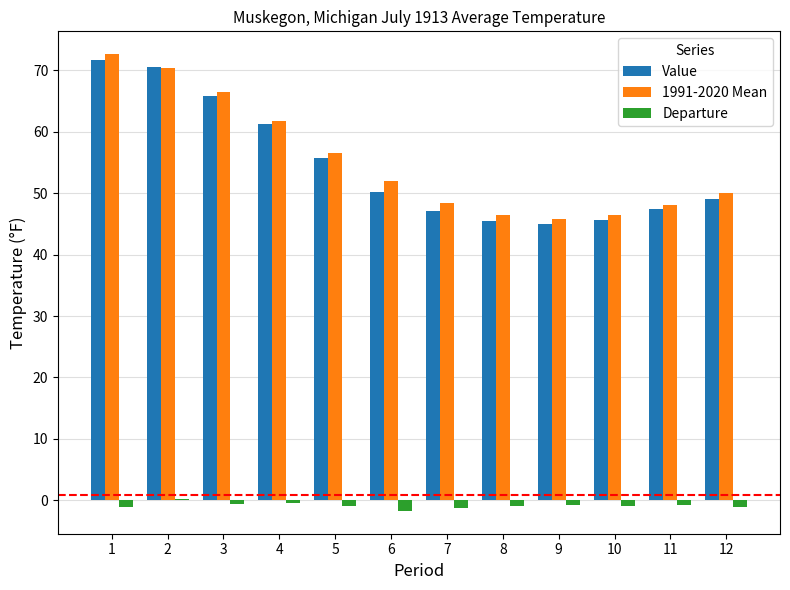

At which label does 1991-2020 Mean first exceed 51?

1